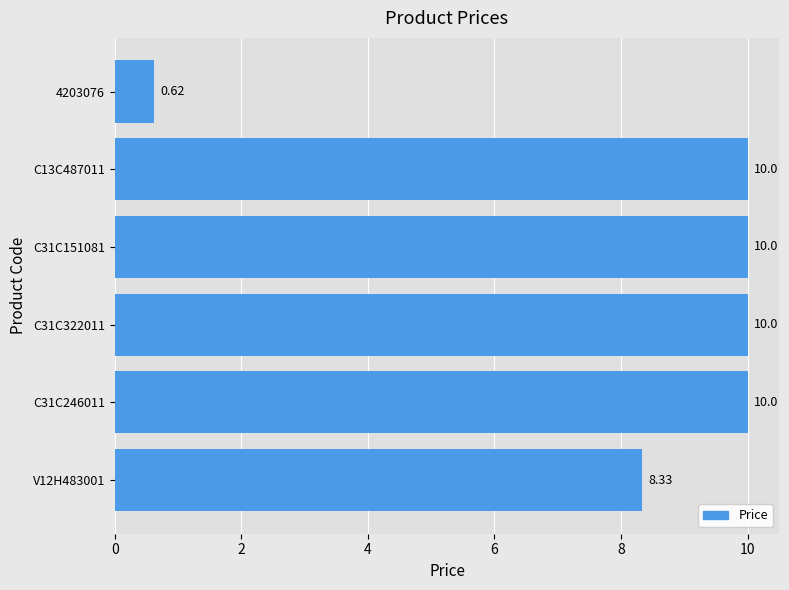

What is the difference between the maximum and minimum values?

9.4